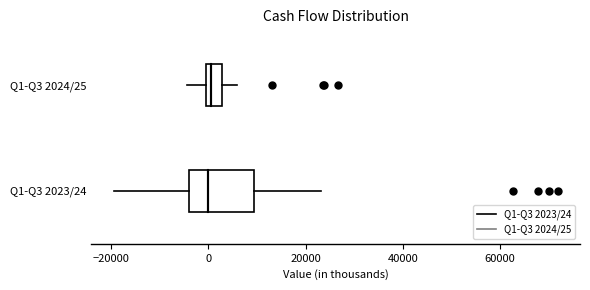

Where does the right whisker of the box for Q1-Q3 2024/25 end on the x-axis? The values are not printed on the chart, so give them approximately, as read against the axis.

6000